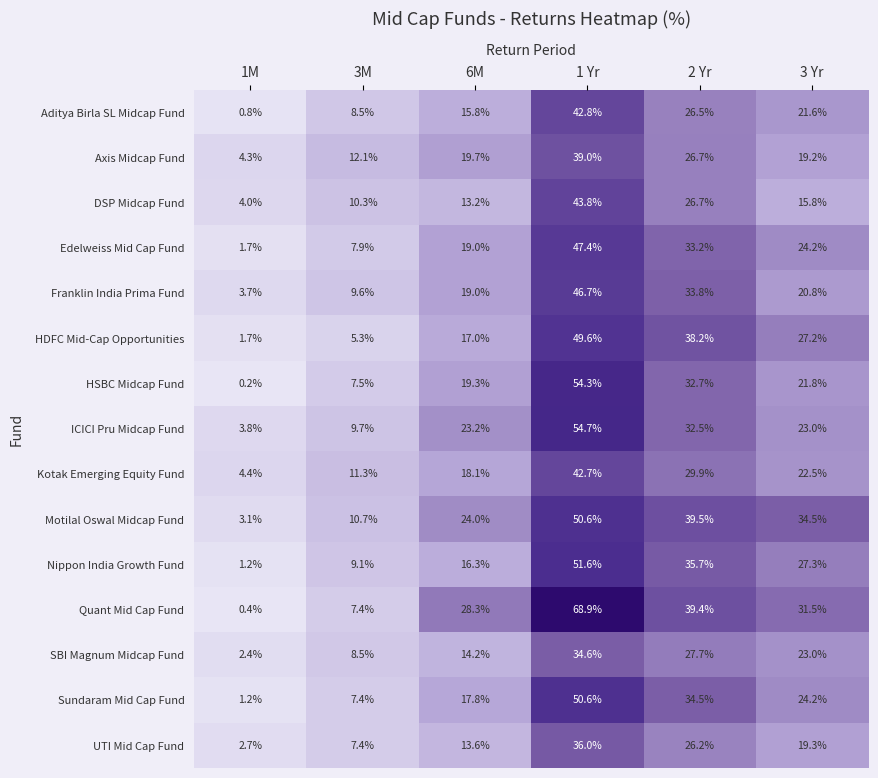

What is the difference between the maximum and minimum values in the Aditya Birla SL Midcap Fund series?

42.0